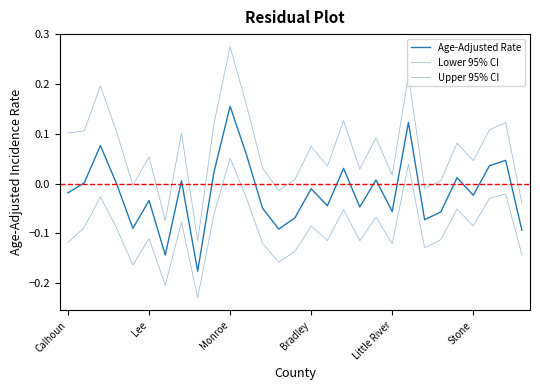

Where does the Upper 95% CI series first go above 0?

Calhoun